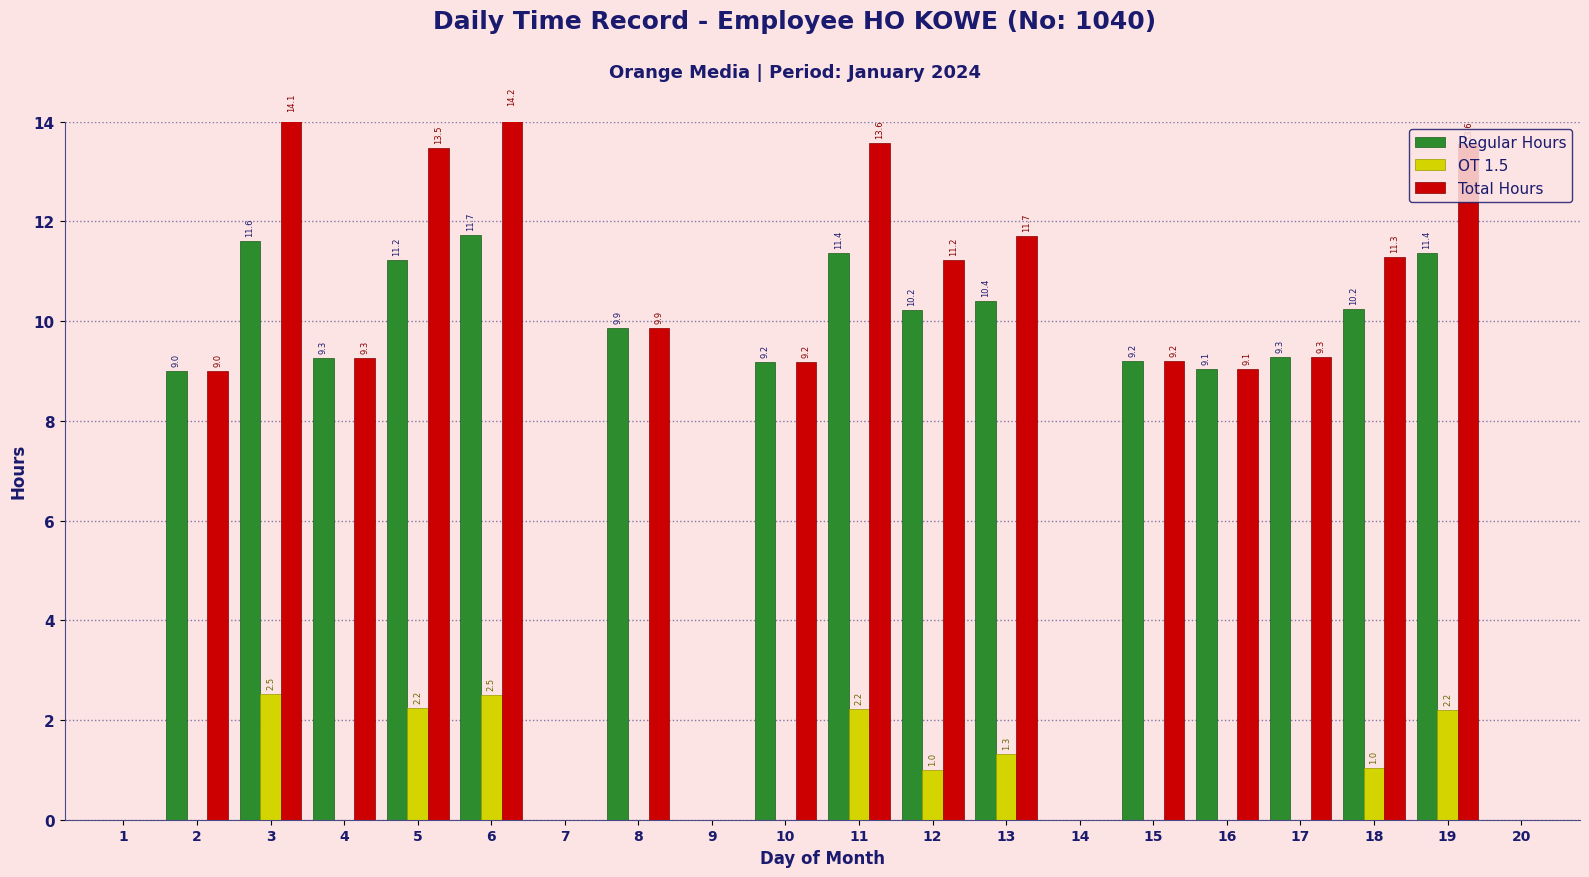

How many values in OT 1.5 are above zero?

8